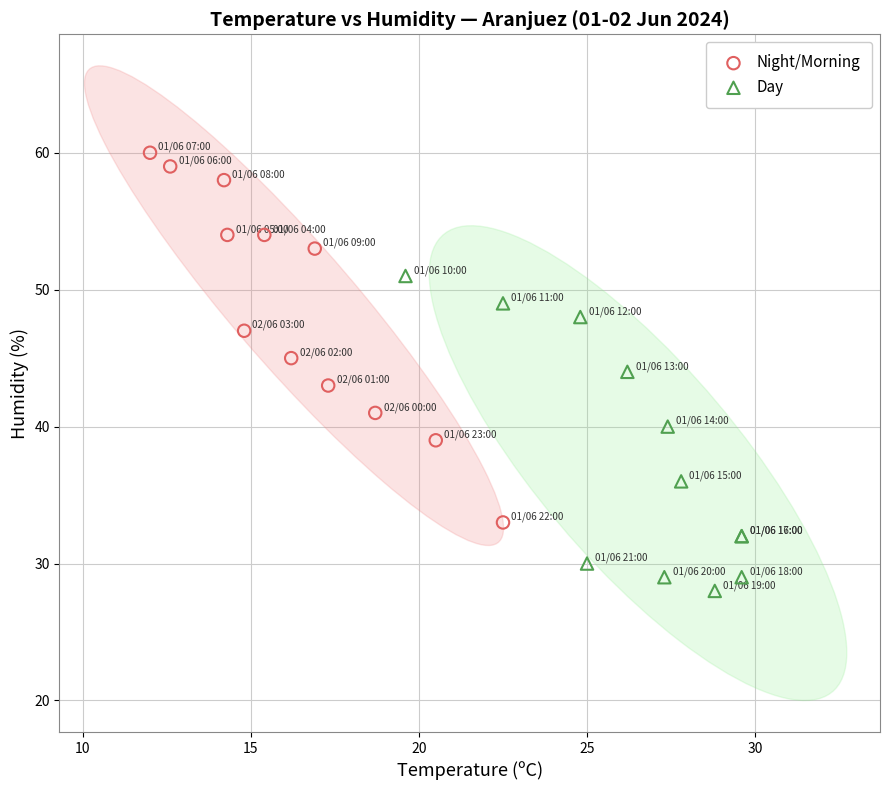

Which series has the widest spread of Y values?

Night/Morning